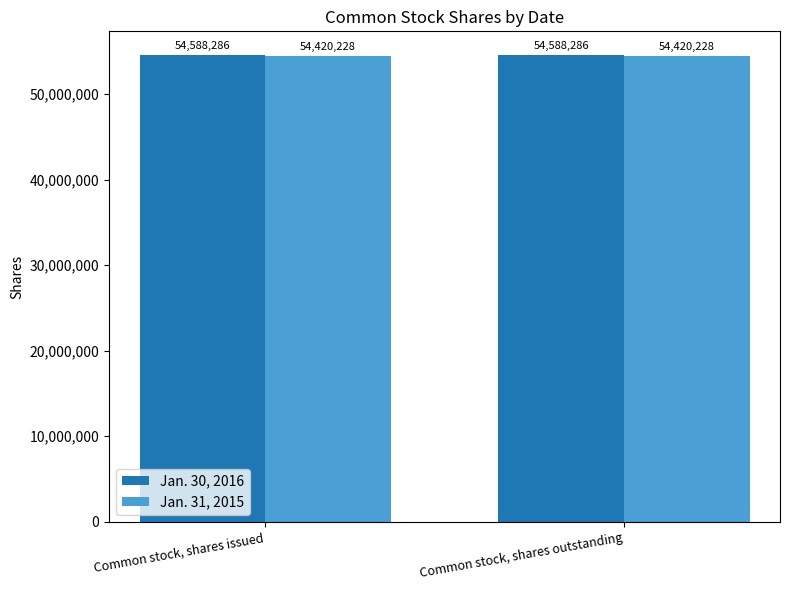

What is the minimum value for Jan. 31, 2015?

54420228